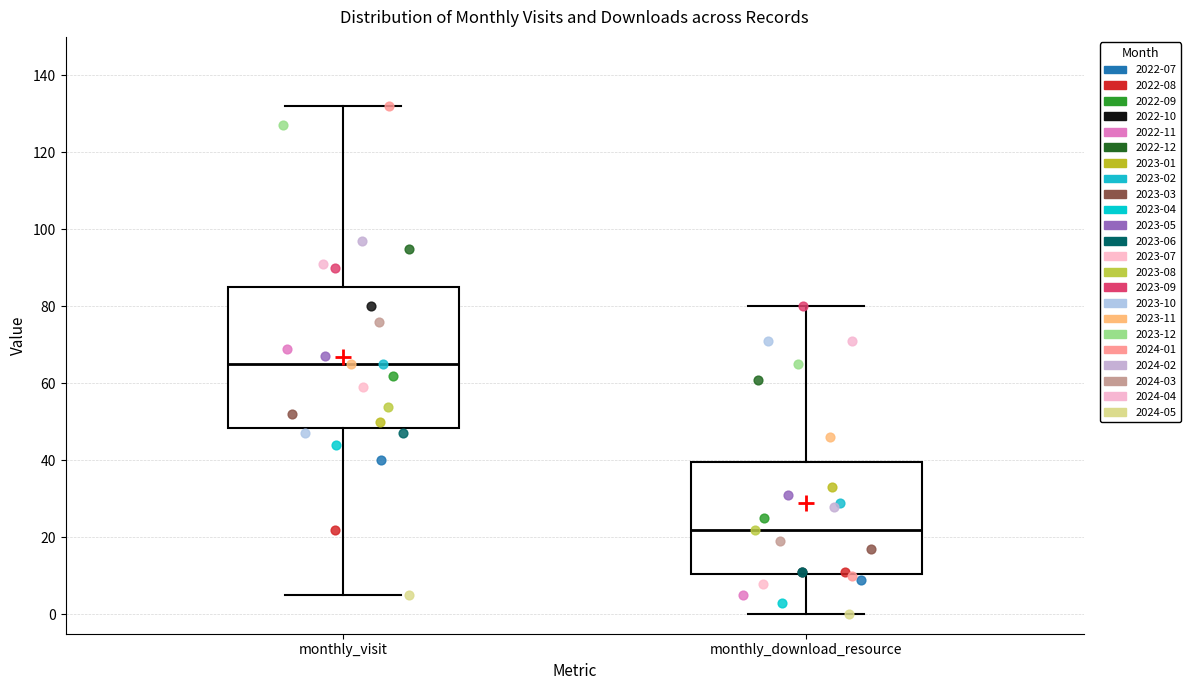

Reading left to right, transcribe this box plot: for each box, give where its median line is, the range the box spans, and where its two whiskers end, as read against the y-axis. The values are not printed on the chart, so give them approximately, as read against the axis.

monthly_visit: median 66, box 48 to 86, whiskers 6 to 132
monthly_download_resource: median 22, box 10 to 40, whiskers 0 to 80